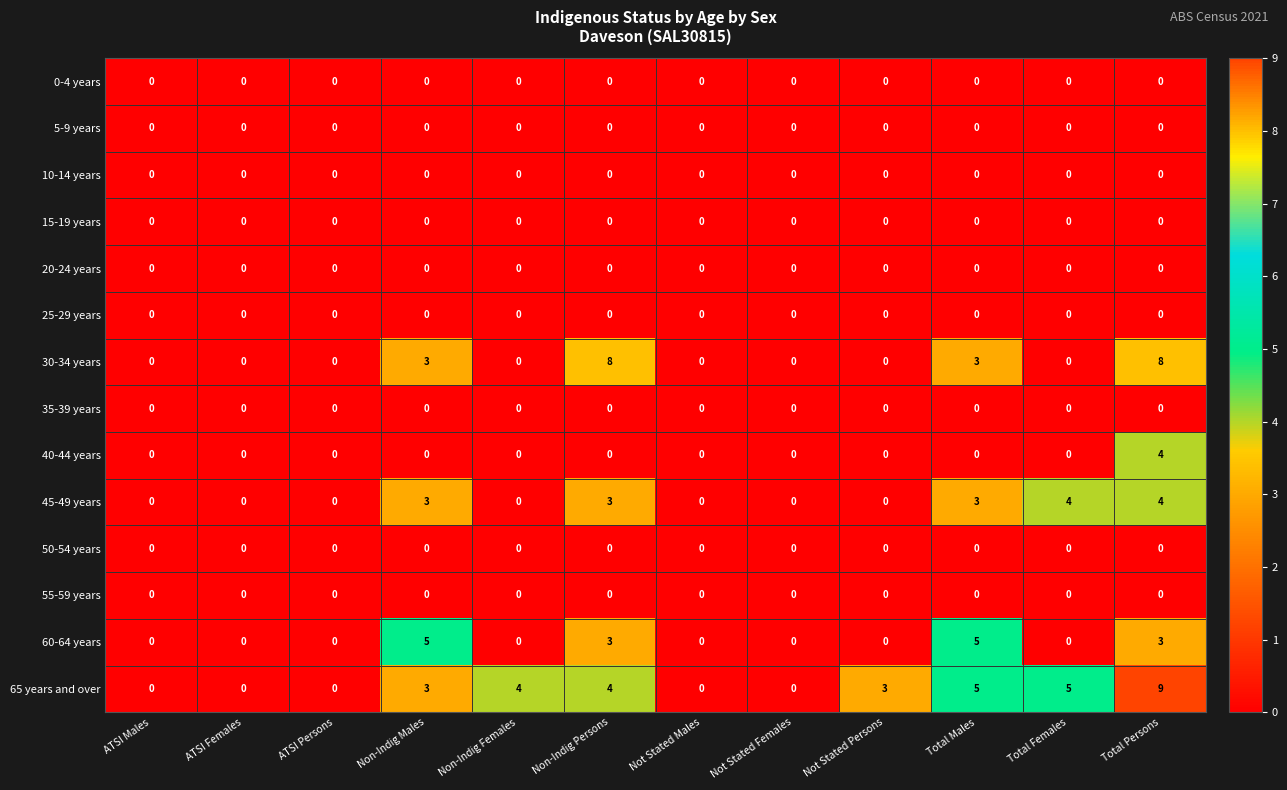

Count the 45-49 years values in the range 0 to 3.

10